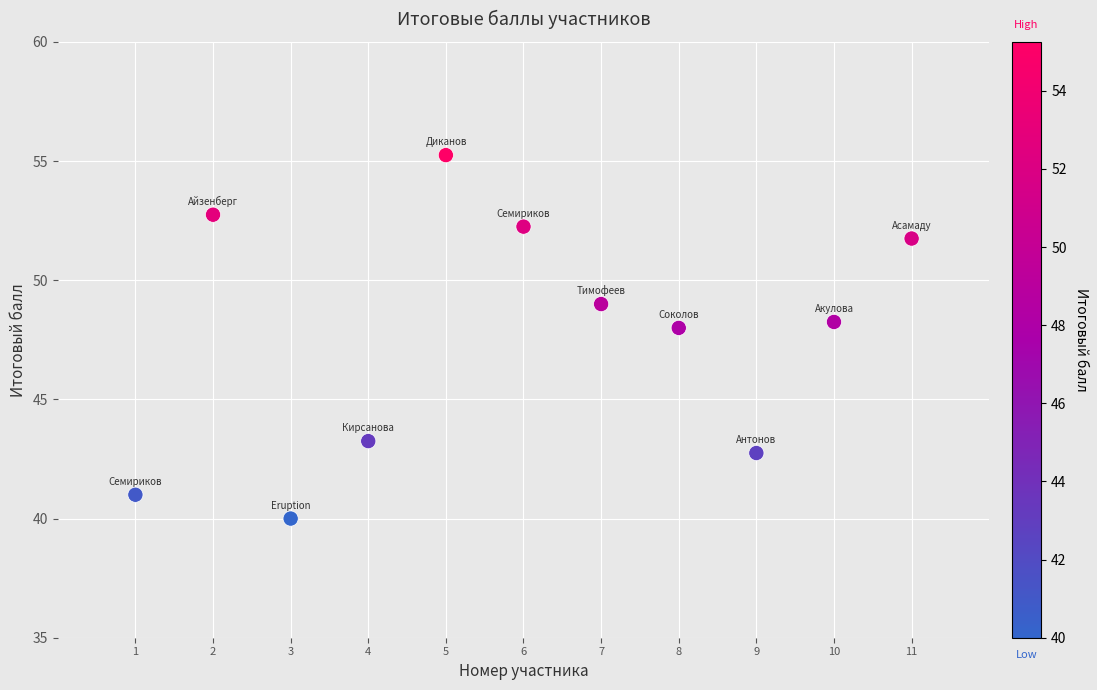

What is the average X value?

6.0